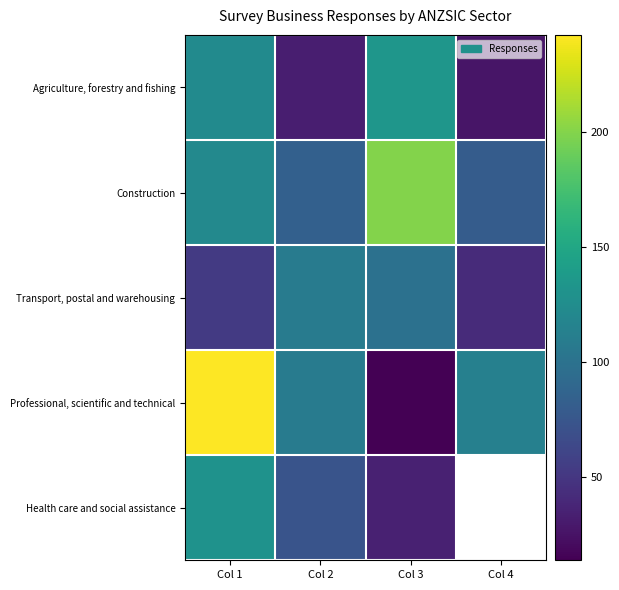

Between Col 1 and Col 4, which series saw the biggest shift?

Professional, scientific and technical